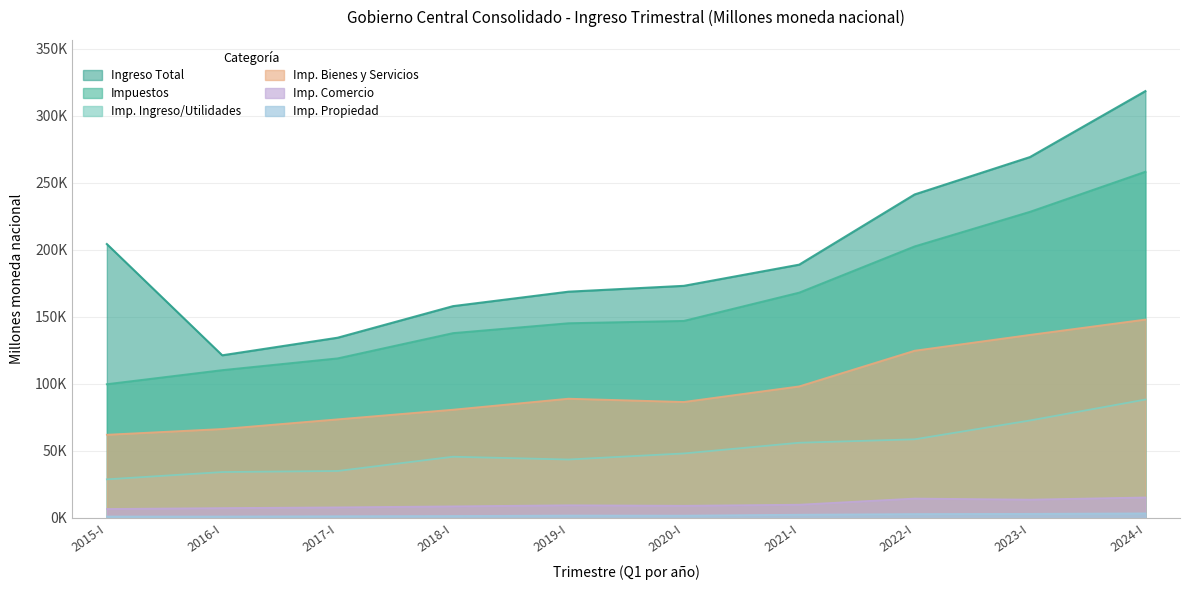

Reading right to left, list all the values displayed in this chart.

Ingreso Total: 2024-I=318572.6	2023-I=269357.8	2022-I=241443.4	2021-I=189055.5	2020-I=173245.6	2019-I=168882.2	2018-I=158092.0	2017-I=134527.8	2016-I=121406.6	2015-I=204437.3
Impuestos: 2024-I=258395.2	2023-I=228493.9	2022-I=202665.5	2021-I=168177.6	2020-I=147067.4	2019-I=145328.6	2018-I=137956.8	2017-I=119100.4	2016-I=110322.8	2015-I=99826.1
Imp. Ingreso/Utilidades: 2024-I=88395.4	2023-I=72788.1	2022-I=58718.6	2021-I=56158.1	2020-I=48162.4	2019-I=43641.8	2018-I=45719.8	2017-I=35079.7	2016-I=34279.5	2015-I=28836.4
Imp. Bienes y Servicios: 2024-I=148091.5	2023-I=136662.3	2022-I=124842.1	2021-I=98215.2	2020-I=86591.9	2019-I=89029.9	2018-I=80821.4	2017-I=73627.0	2016-I=66417.2	2015-I=62121.6
Imp. Comercio: 2024-I=15352.7	2023-I=13731.2	2022-I=14535.8	2021-I=9950.6	2020-I=9142.2	2019-I=9518.7	2018-I=8709.6	2017-I=7959.6	2016-I=7412.0	2015-I=6745.1
Imp. Propiedad: 2024-I=3470.9	2023-I=3128.9	2022-I=2971.4	2021-I=2479.6	2020-I=1790.7	2019-I=1853.1	2018-I=1518.2	2017-I=1360.4	2016-I=1140.0	2015-I=1140.5